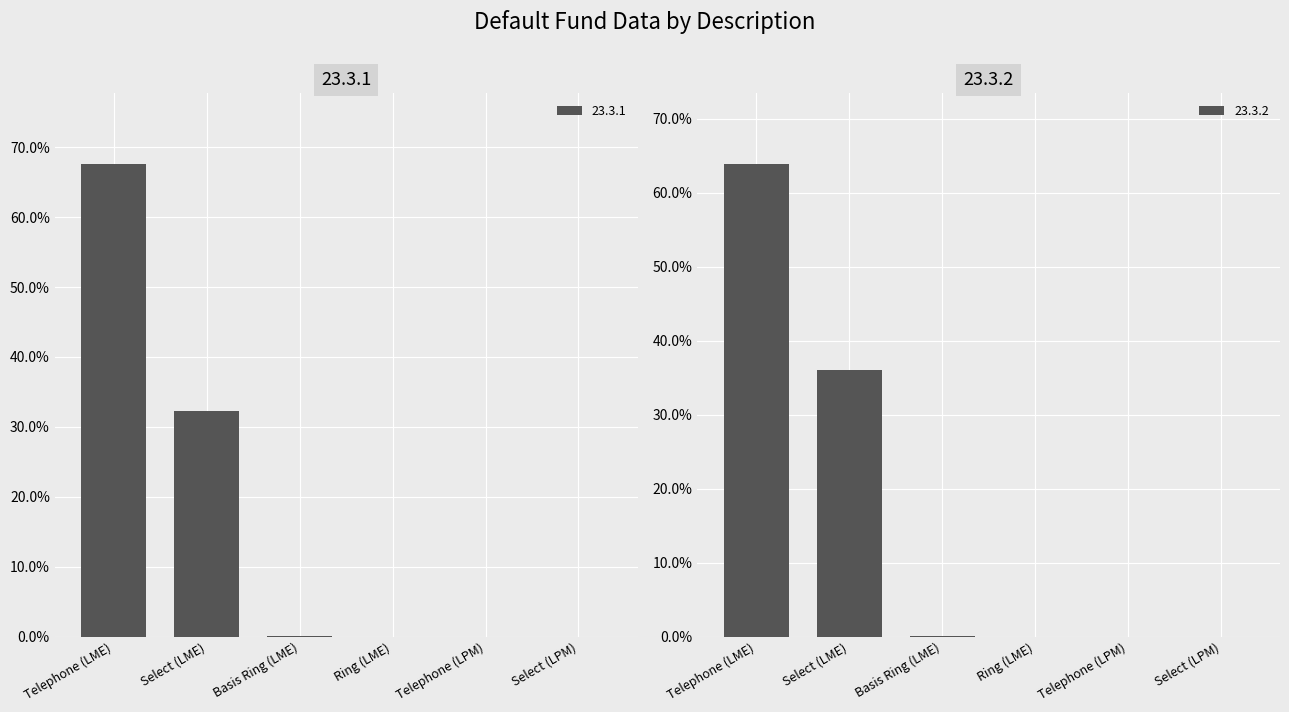

What is the label of the 1st bar from the right?

Select (LPM)